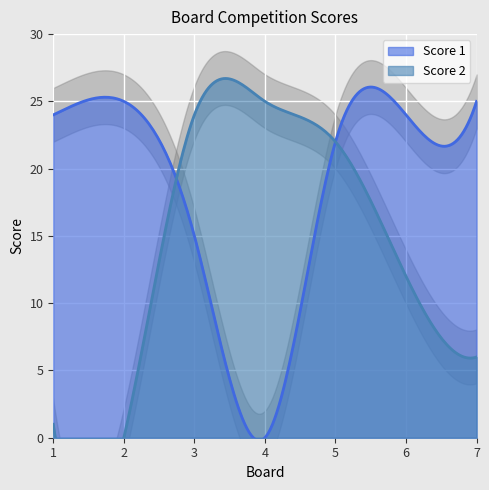

What is the difference between the Score 1 values at 1 and 5?

2